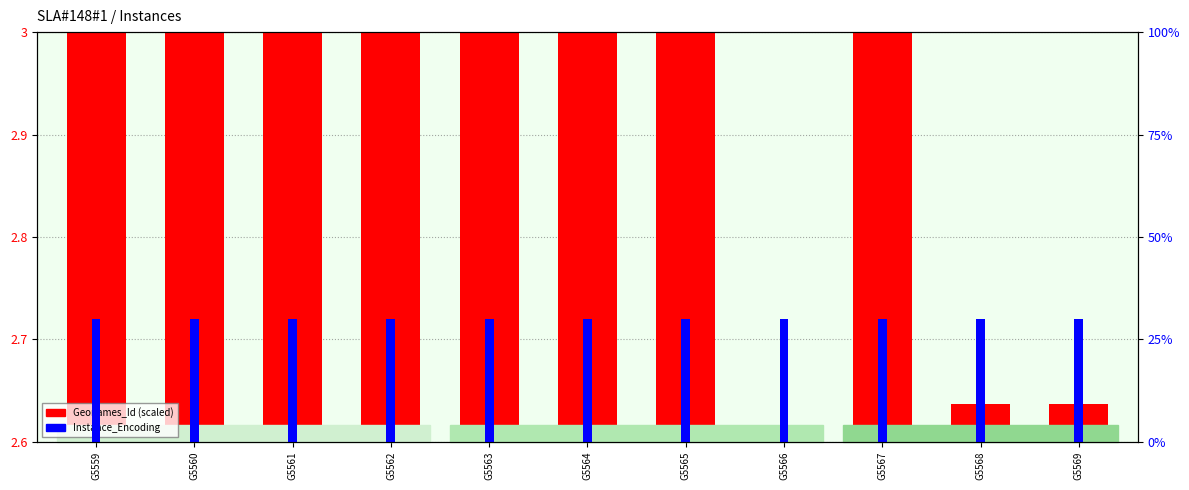

At G5566, list the series in order from smallest to largest.

Geonames_Id (scaled), Instance_Encoding